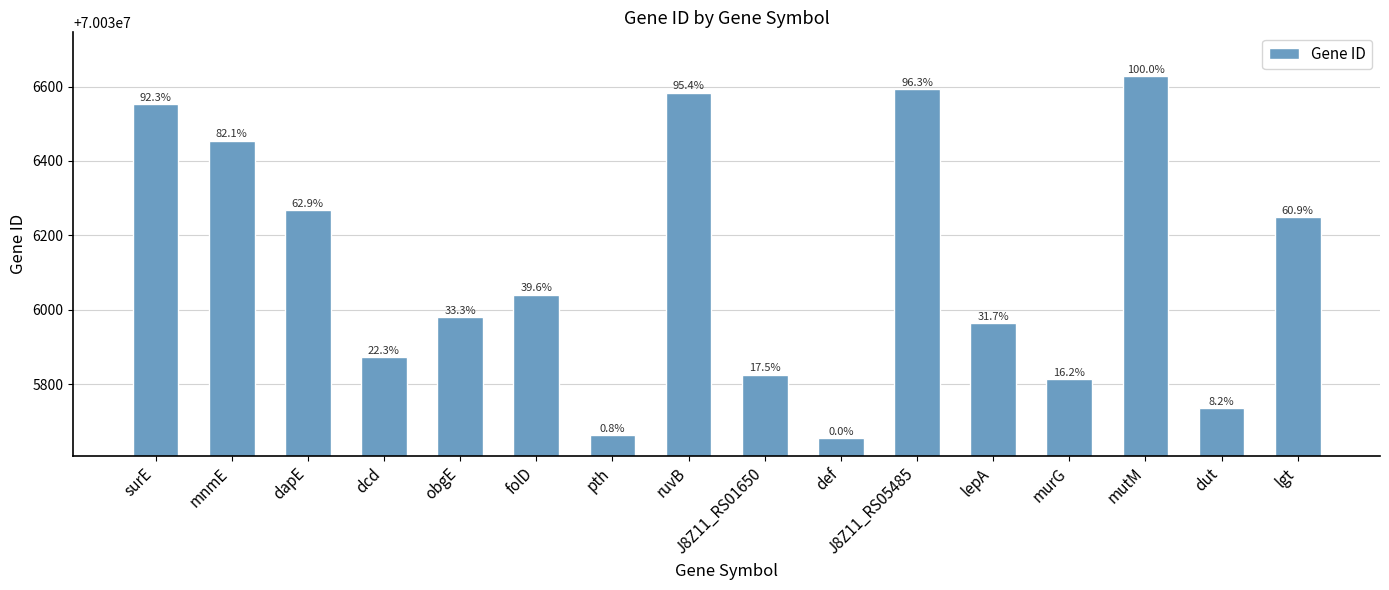

What is the change in value from mnmE to obgE?

-475